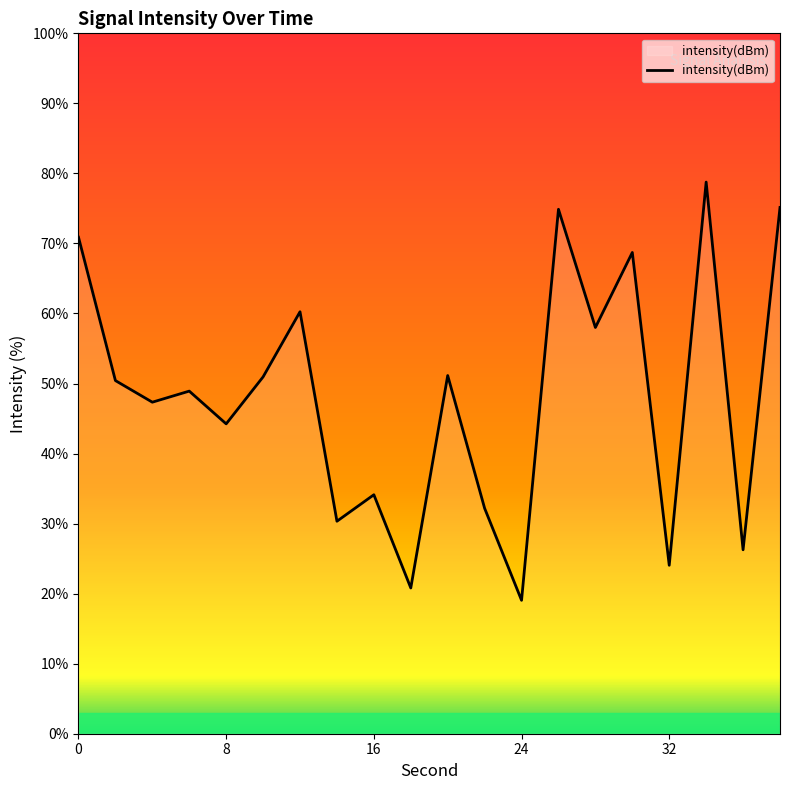

What is the minimum value shown in the chart?

19.0